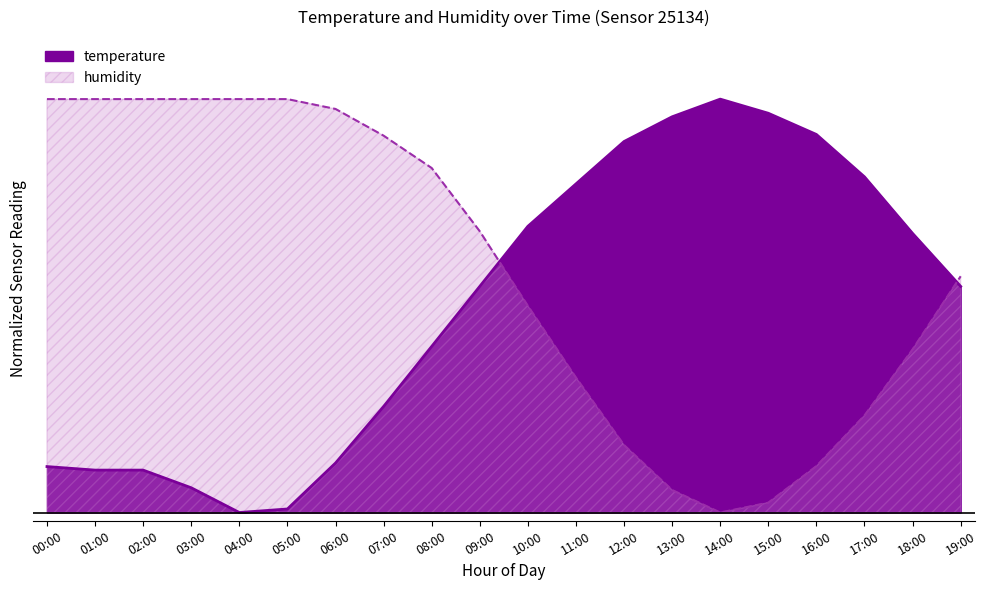

How many positive values does the humidity series have?

19